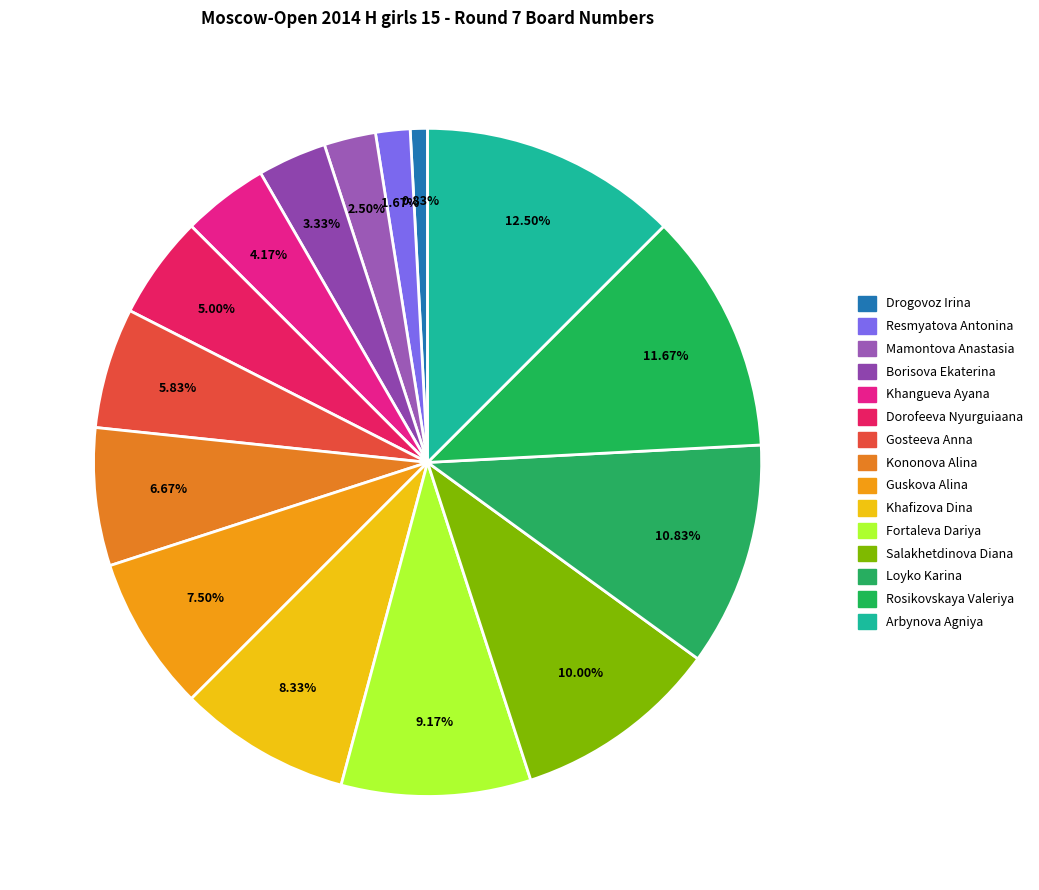

Is it true that Drogovoz Irina is 1% of the pie?

True